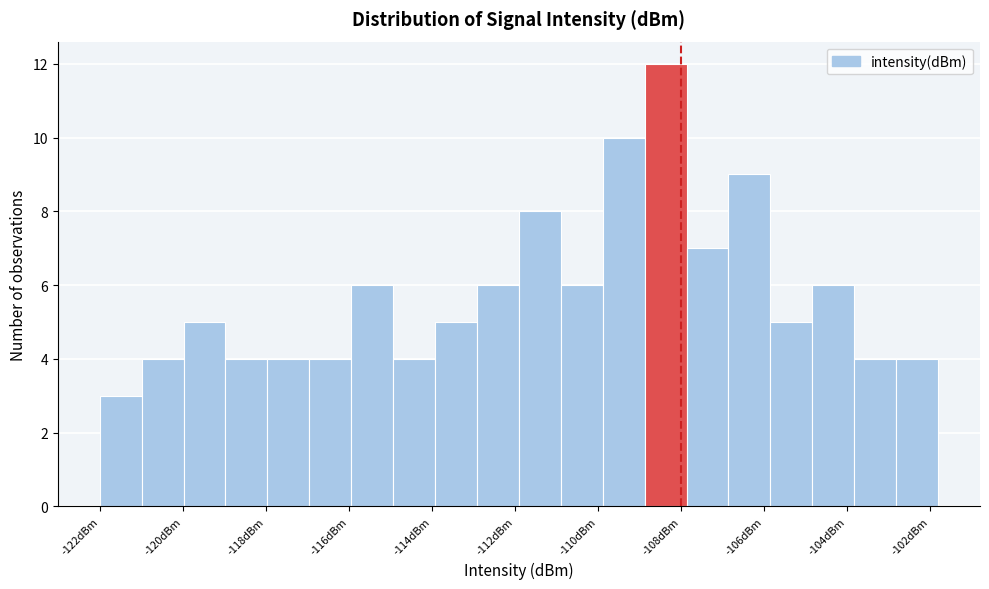

Reading left to right, list every bar in this chart as the range it spans on the x-axis followed by its height. Neither the bar edges nor the heights are printed on the chart, so give them approximately, as read against the axes.

-122.0 to -121.0: 3
-121.0 to -120.0: 4
-120.0 to -119.0: 5
-119.0 to -118.0: 4
-118.0 to -117.0: 4
-117.0 to -116.0: 4
-116.0 to -115.0: 6
-115.0 to -114.0: 4
-114.0 to -113.0: 5
-113.0 to -111.8: 6
-111.8 to -110.8: 8
-110.8 to -109.8: 6
-109.8 to -108.8: 10
-108.8 to -107.8: 12
-107.8 to -106.8: 7
-106.8 to -105.8: 9
-105.8 to -104.8: 5
-104.8 to -103.8: 6
-103.8 to -102.8: 4
-102.8 to -101.8: 4